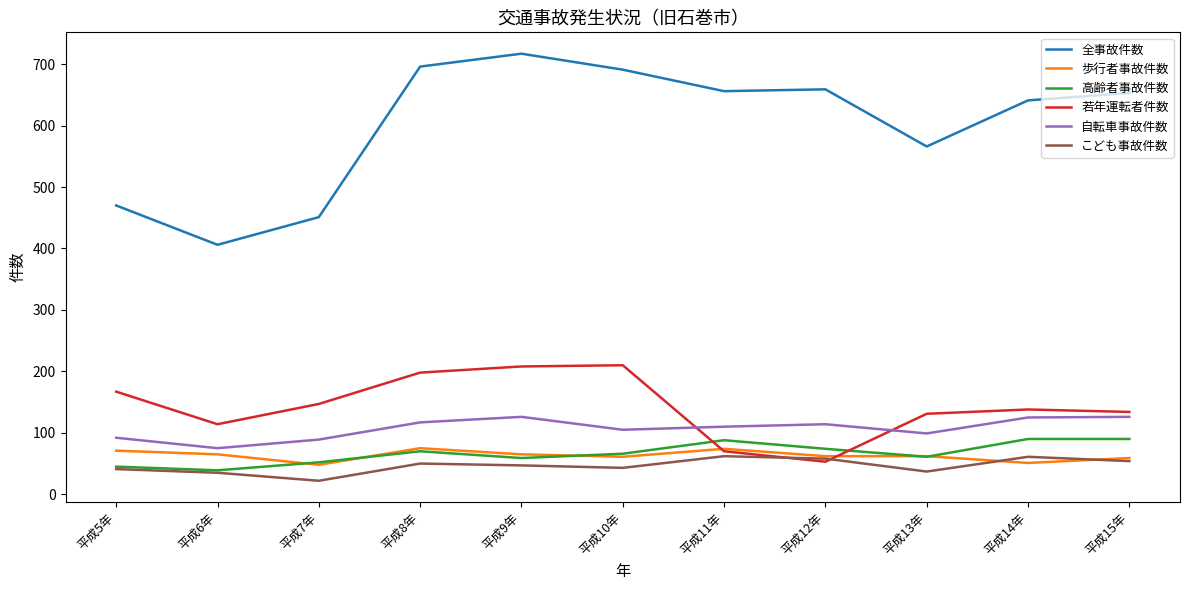

What position from the left is 平成10年?

6